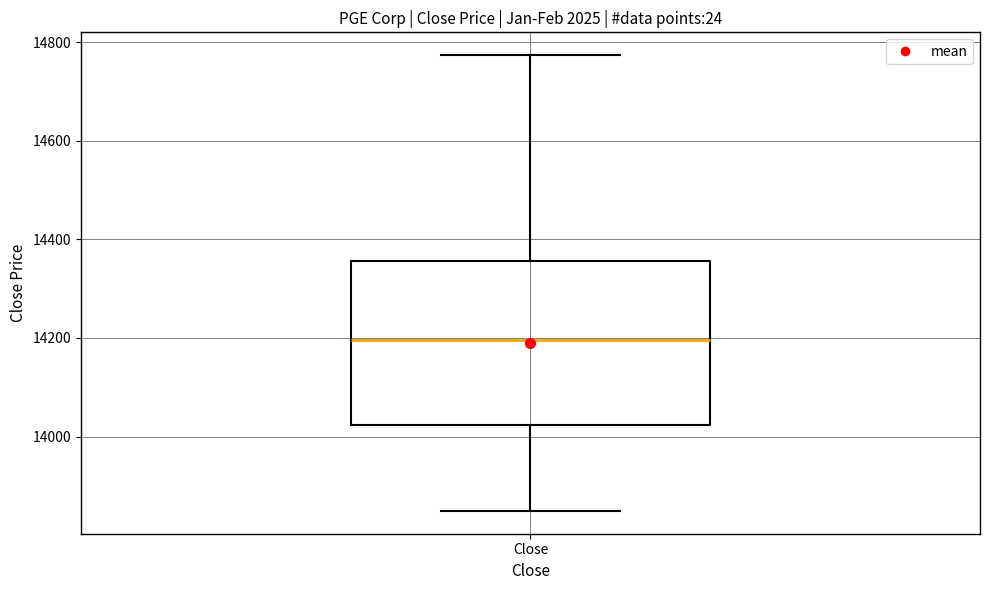

Where is the upper edge of the box for Close on the y-axis? The values are not printed on the chart, so give them approximately, as read against the axis.

14360